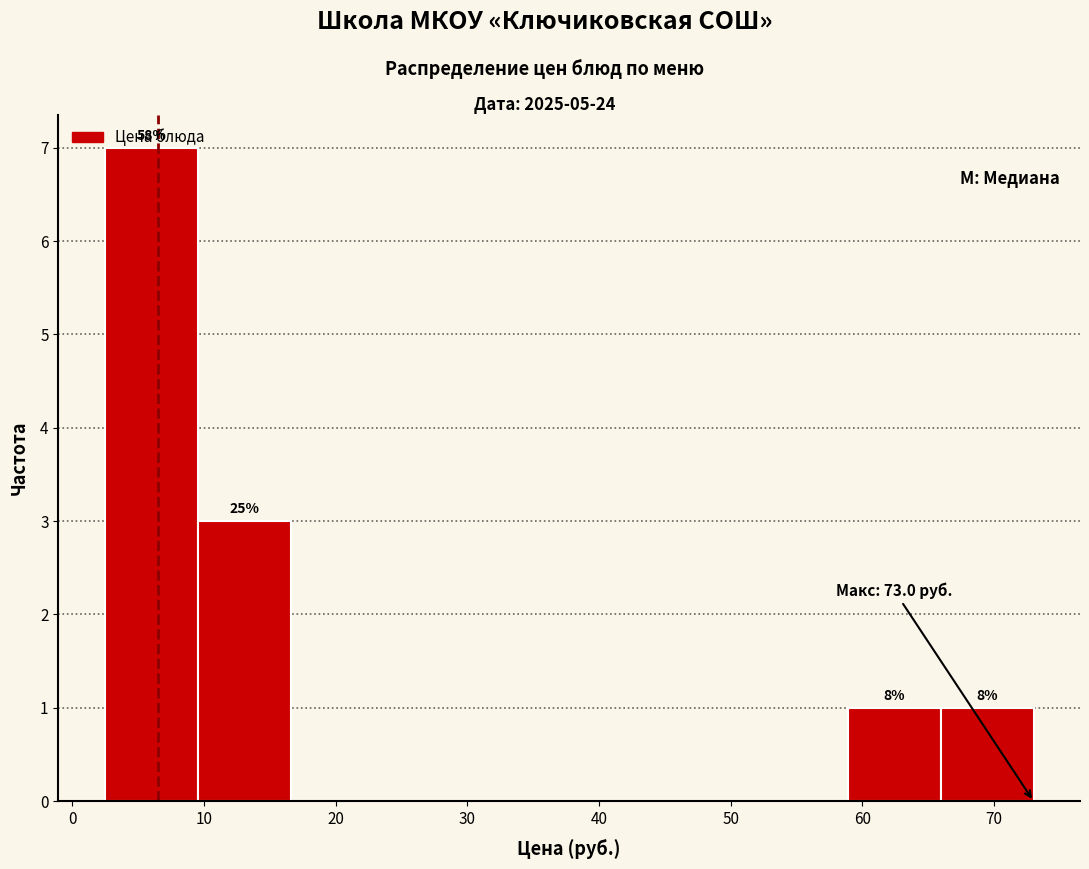

Which range on the x-axis has the tallest bar?

2 to 10